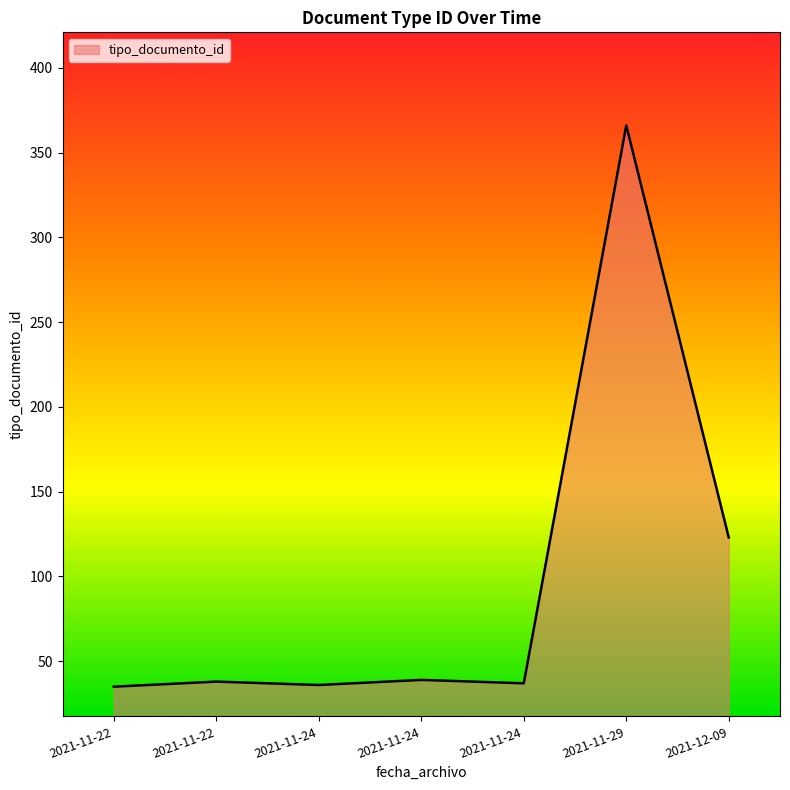

Where is the first local minimum?

2021-11-24